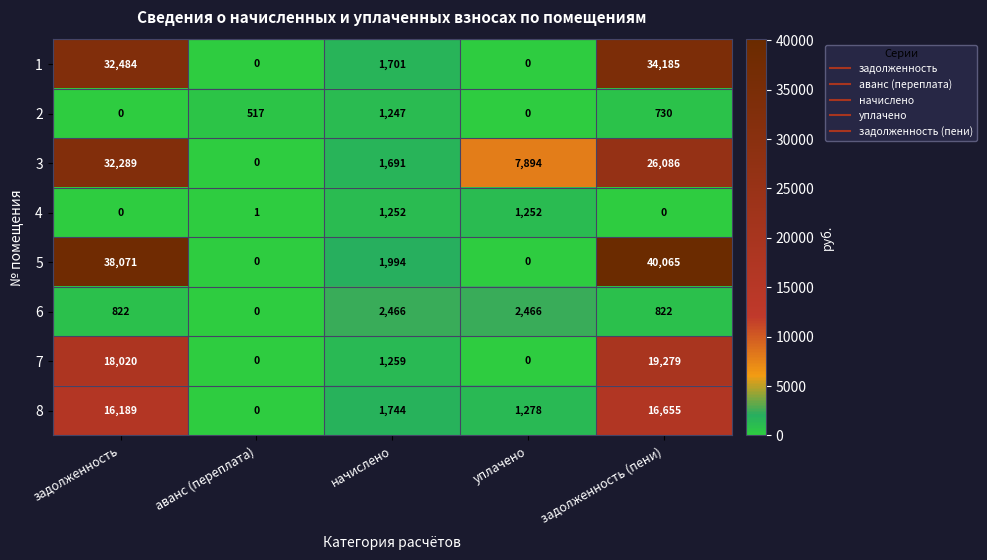

Rank the series by their maximum value, from highest to lowest.

5, 1, 3, 7, 8, 6, 4, 2